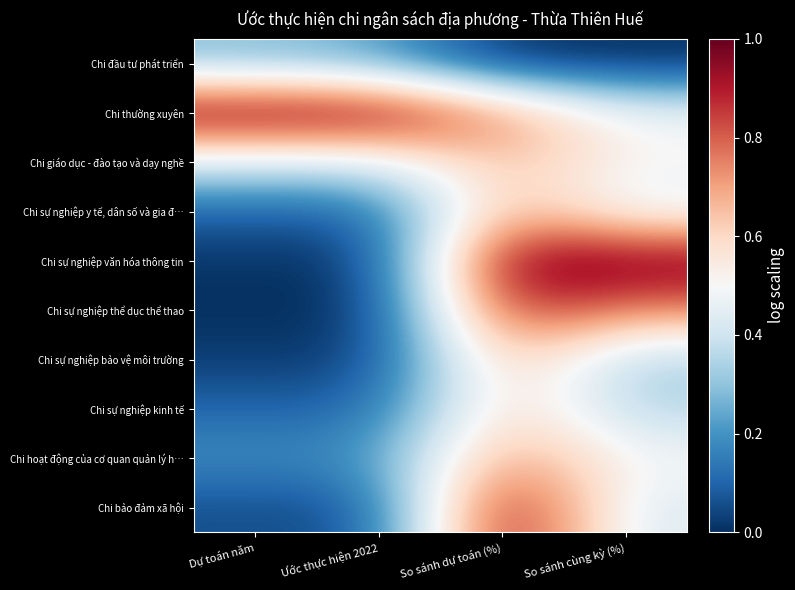

Which label corresponds to the largest value in the chart?

Dự toán năm